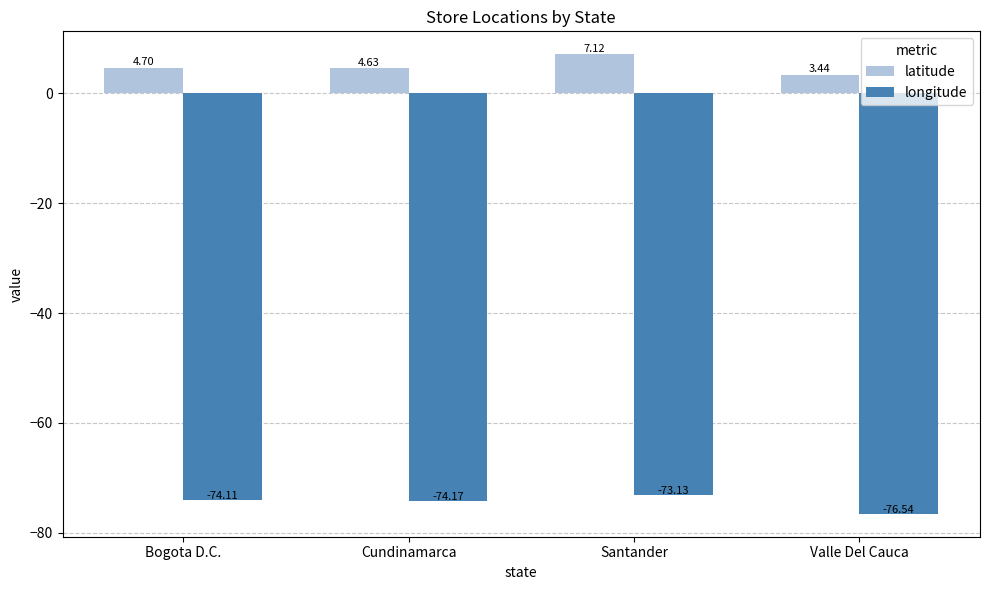

How many categories are shown in the chart?

4